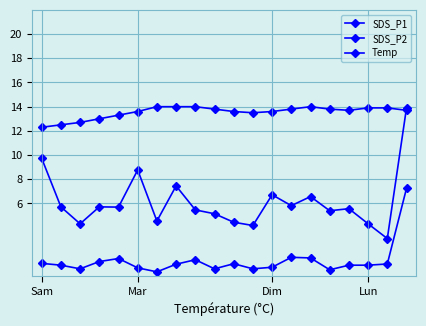

At how many categories does at least one series exceed 6?

20